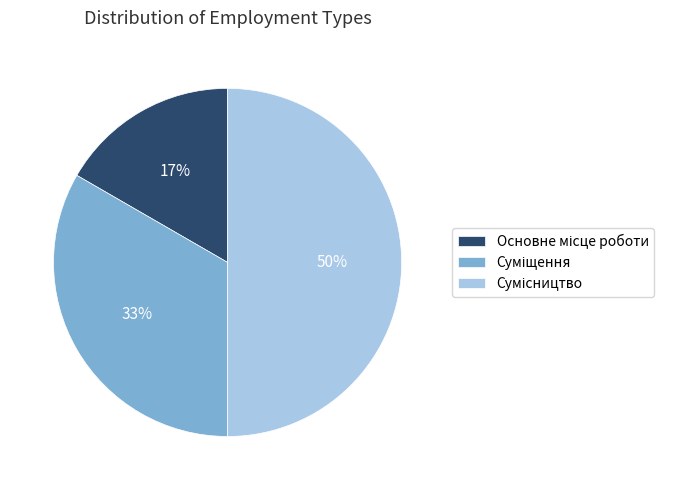

To the nearest percent, what is the difference between the largest and smallest slice percentages?

33%